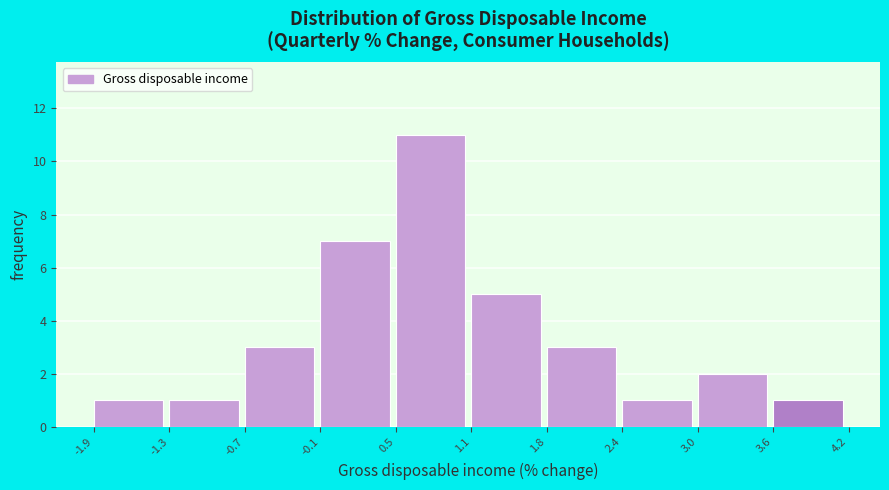

Reading left to right, transcribe this chart: for each bar, give the range it covers on the x-axis and its height. The values are not printed on the chart, so give them approximately, as read against the axis.

-1.9 to -1.3: 1
-1.3 to -0.7: 1
-0.7 to -0.1: 3
-0.1 to 0.5: 7
0.5 to 1.1: 11
1.1 to 1.8: 5
1.8 to 2.4: 3
2.4 to 3.0: 1
3.0 to 3.6: 2
3.6 to 4.2: 1